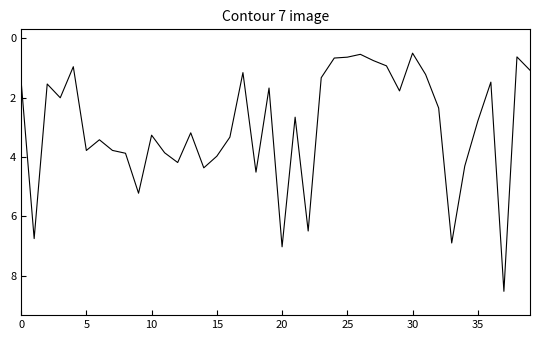

What is the minimum value shown in the chart?

0.5